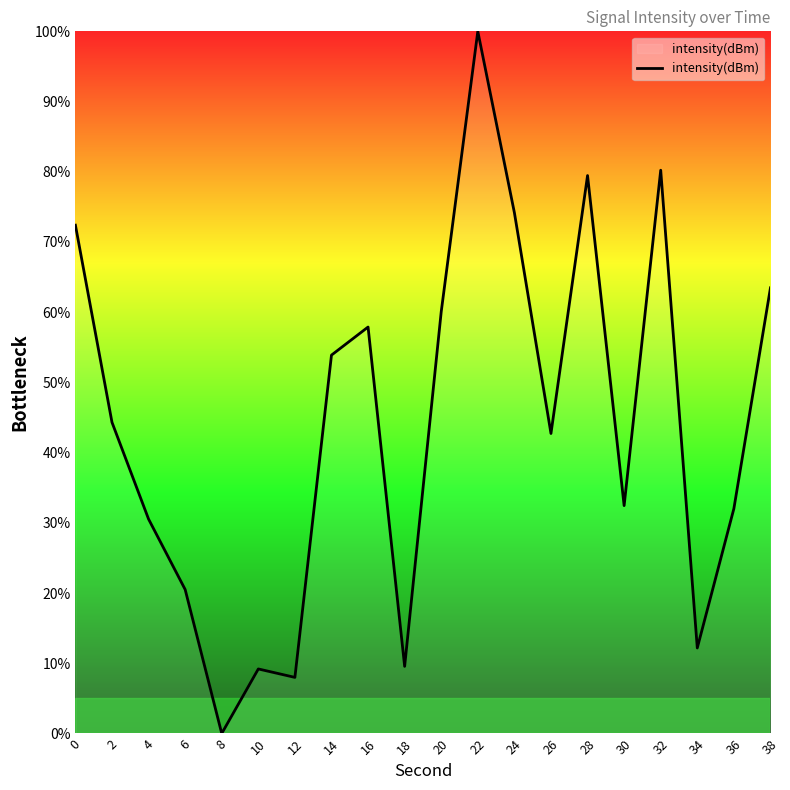

Which category has the lowest value across all series?

8